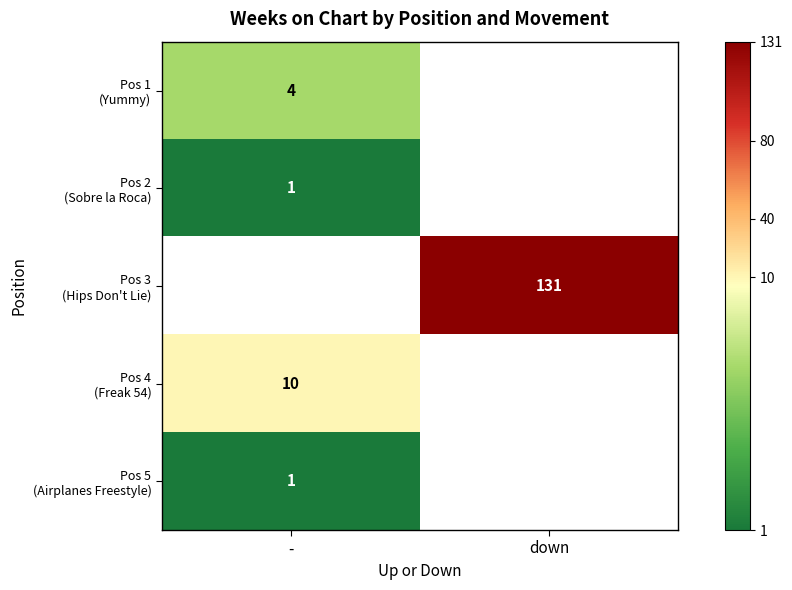

Where is Pos 1 (Yummy) nearest to the value 4?

-